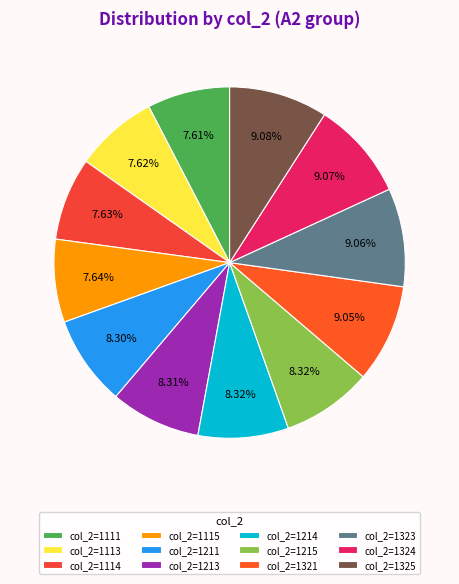

Which category has the smallest portion of the pie?

1111